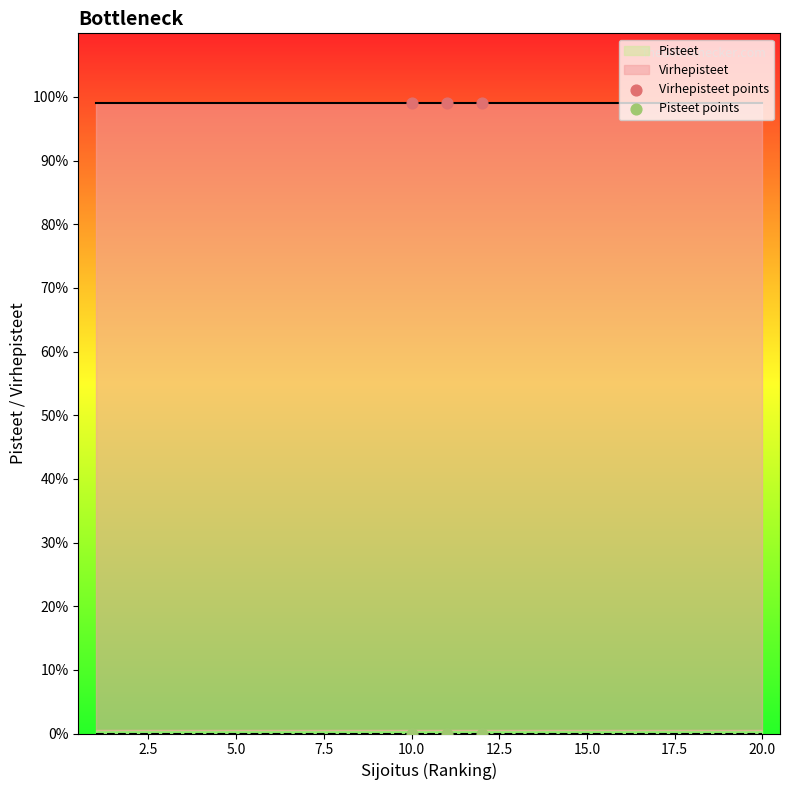

Which series contains the lowest Y value?

Pisteet points